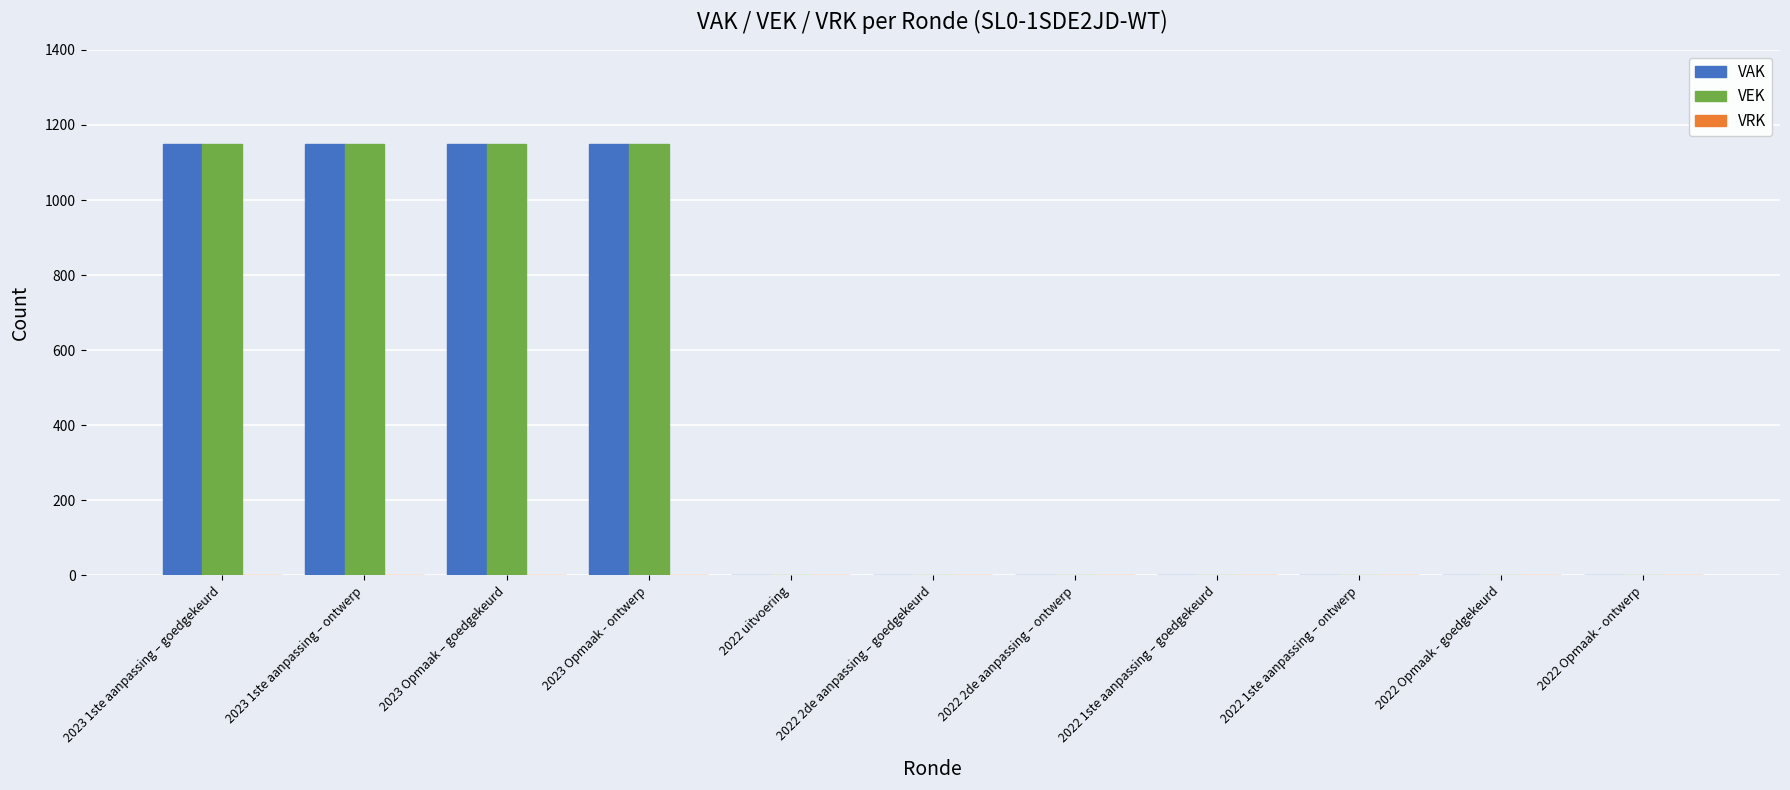

What is the maximum value shown in the chart?

1150